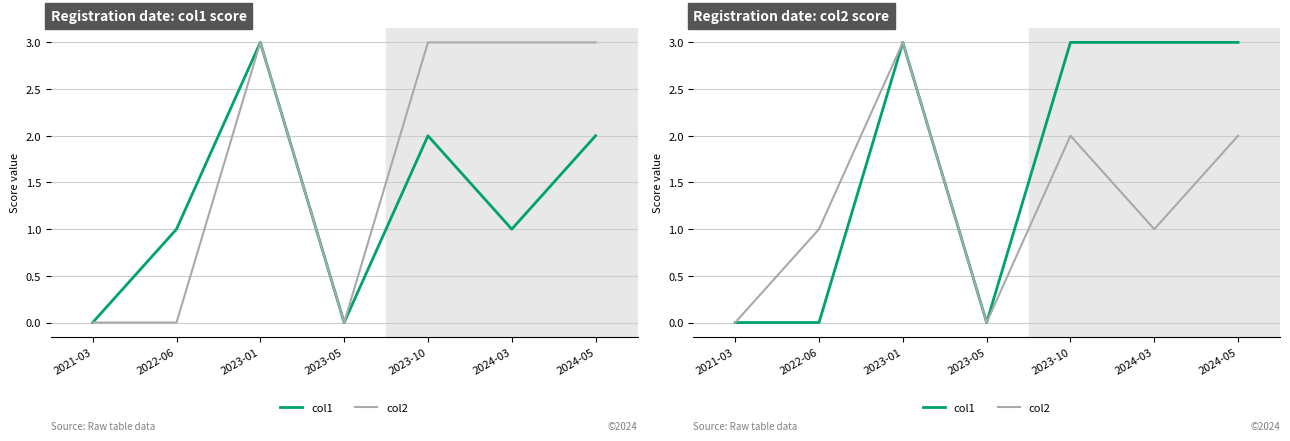

Is the value of col2 at 2024-05 greater than the value of col1 at 2023-01?

No